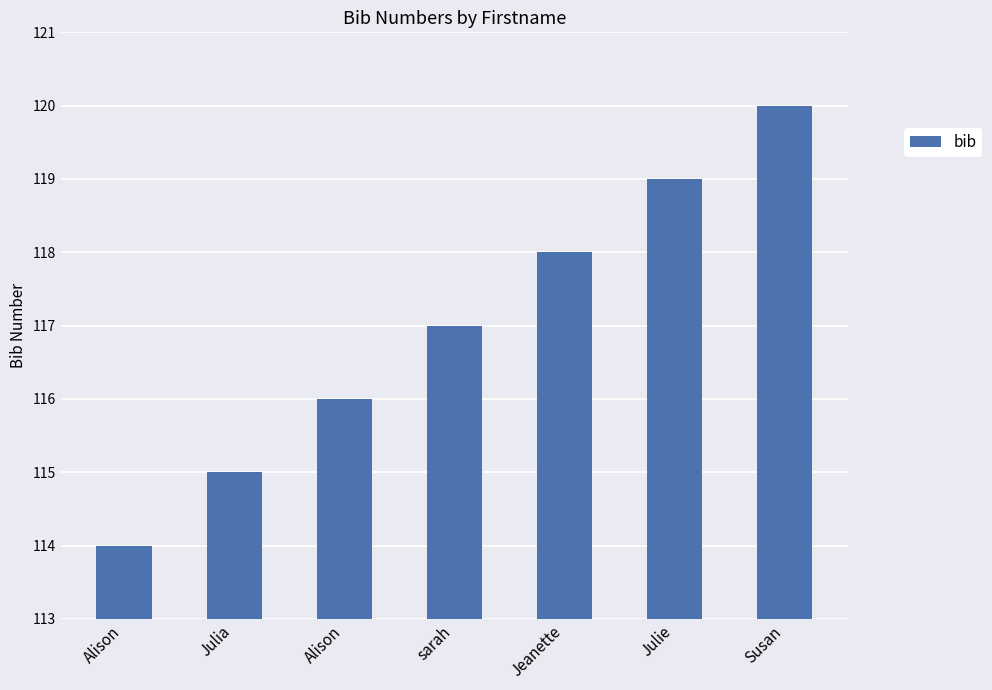

Approximately how many times larger is the value at Julie compared to Alison?

1.0